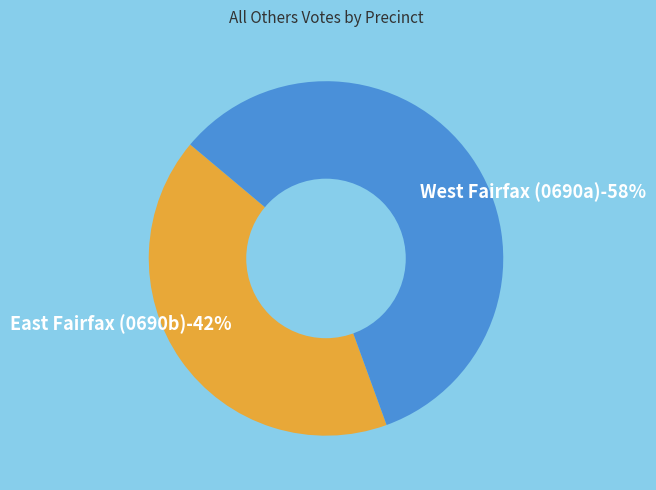

Is there a majority slice in this chart?

Yes